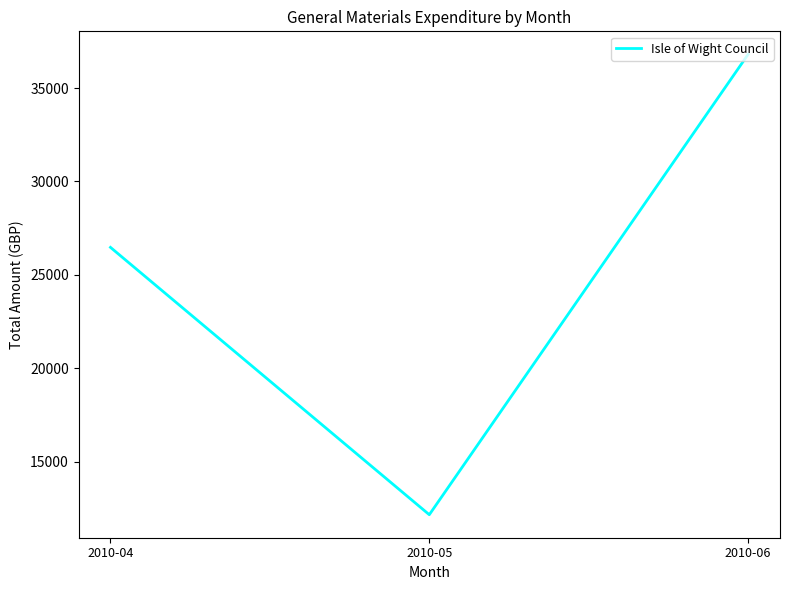

What is the average value?

25143.3